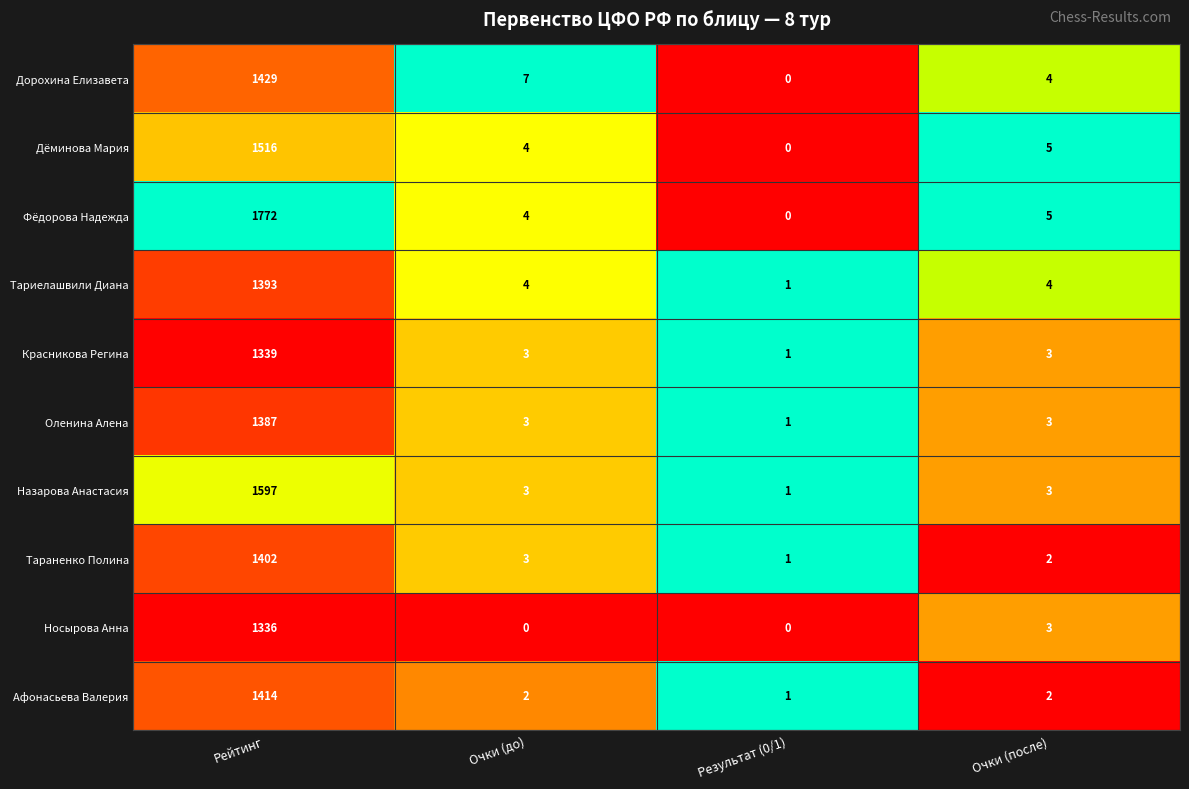

How many distinct data groups are displayed?

10